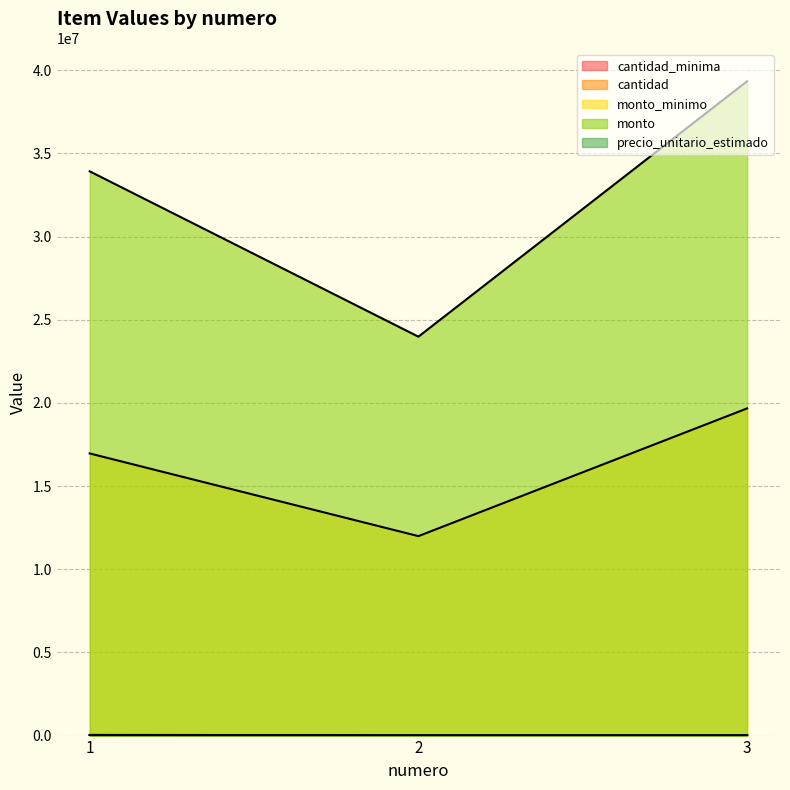

What is the difference between the monto values at 1 and 3?

5416000